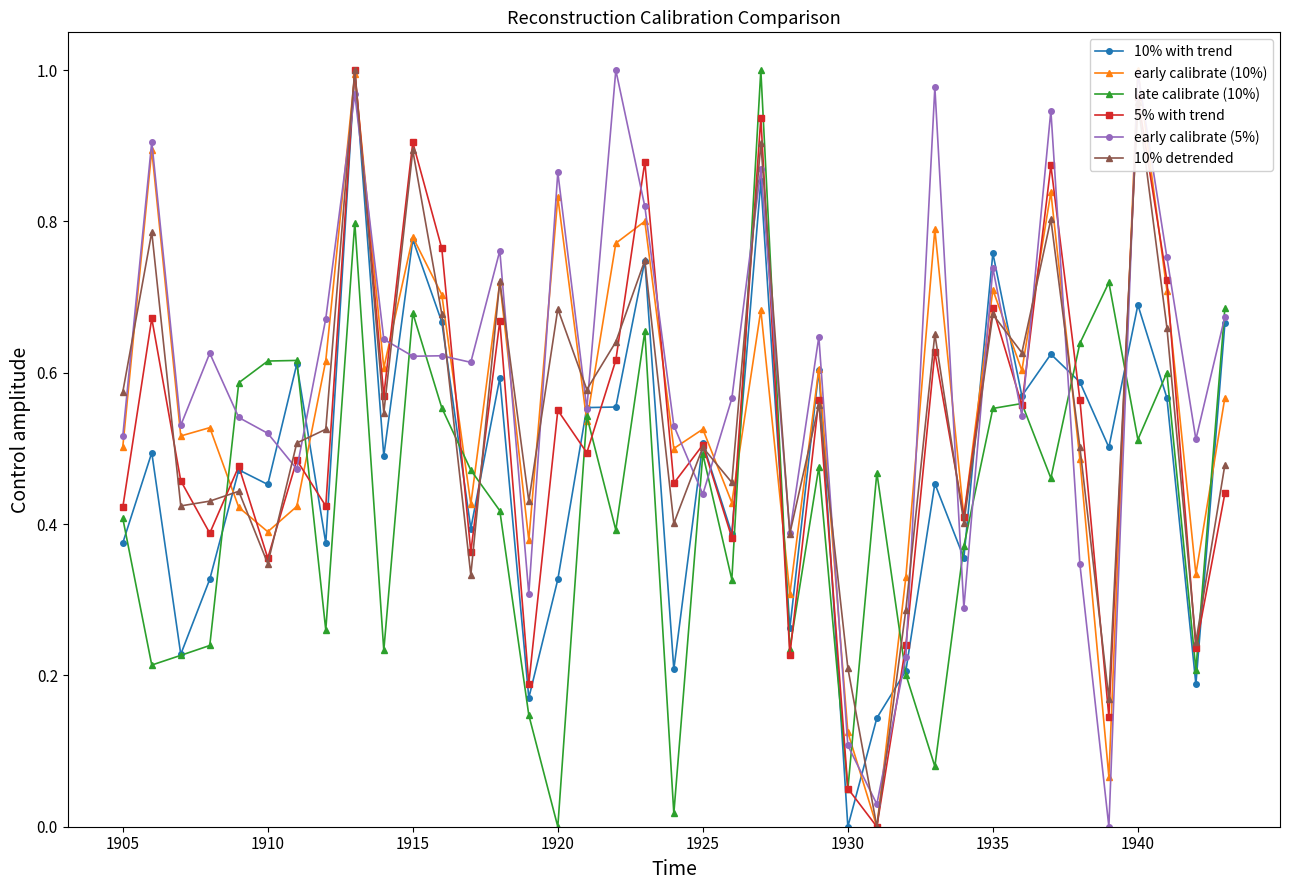

After their last crossing, which series has the higher values: 5% with trend or early calibrate (5%)?

early calibrate (5%)